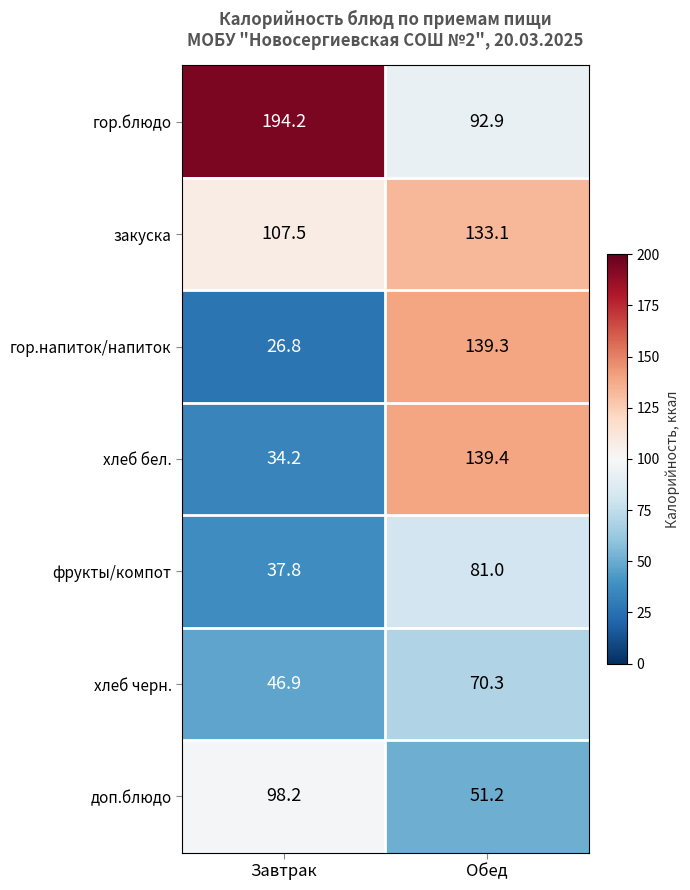

How many categories are shown in the chart?

2